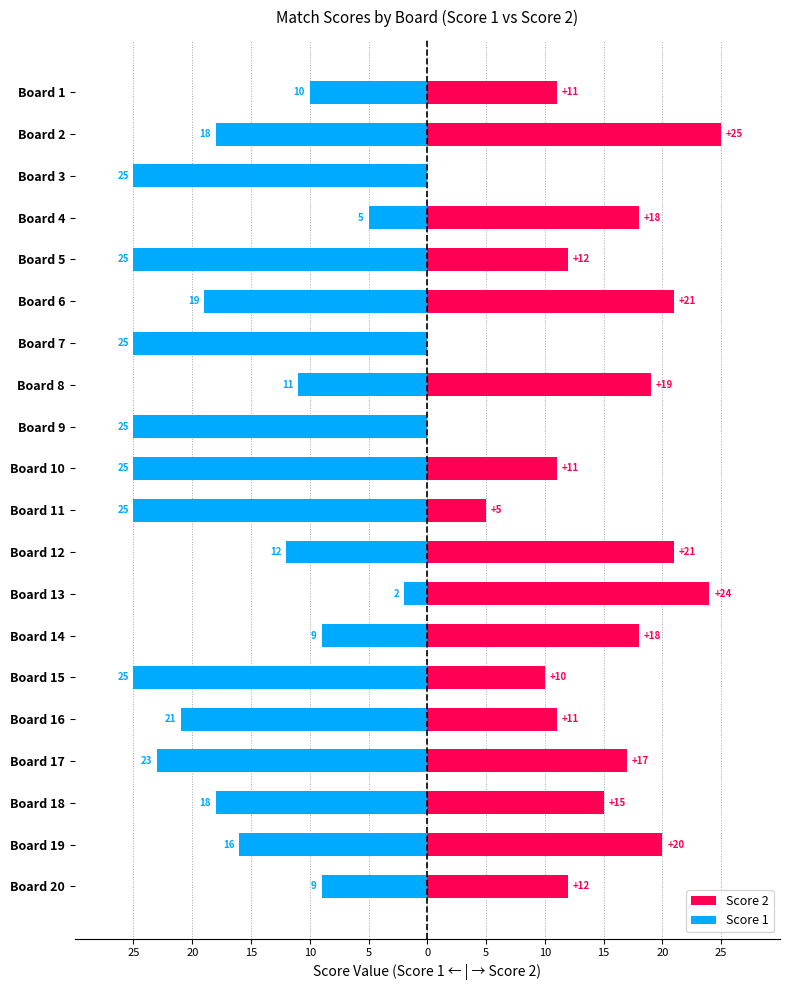

How many bars are there in each group?

2